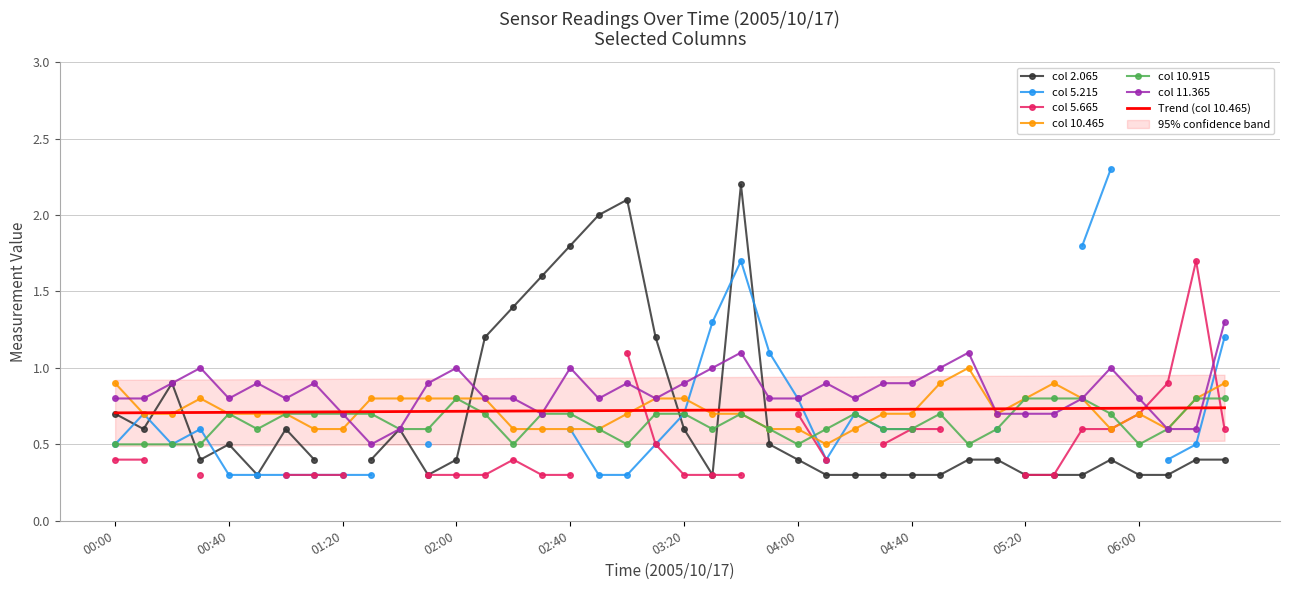

What is the highest value of the col 10.915 series?

0.8